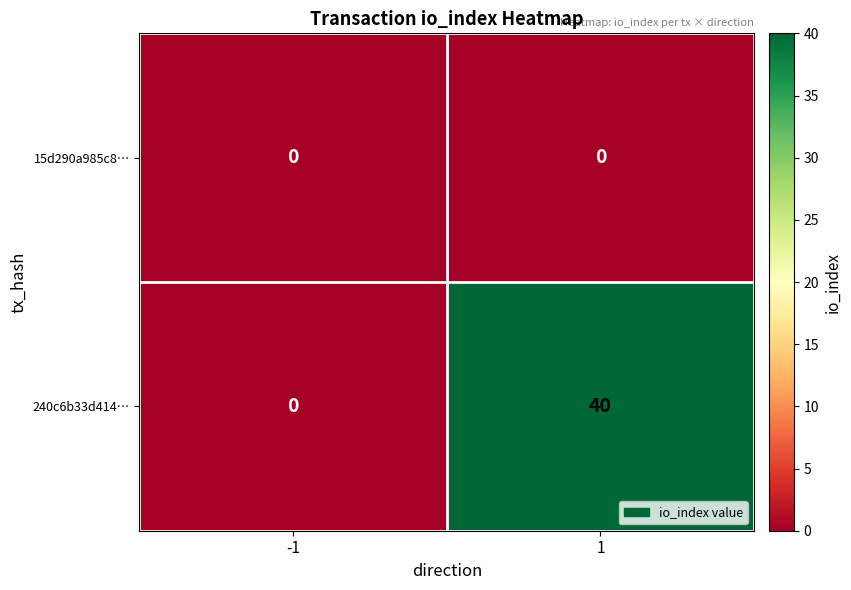

Reading left to right, transcribe all the data shown in this chart.

15d290a985c8…: 0	0
240c6b33d414…: 0	40